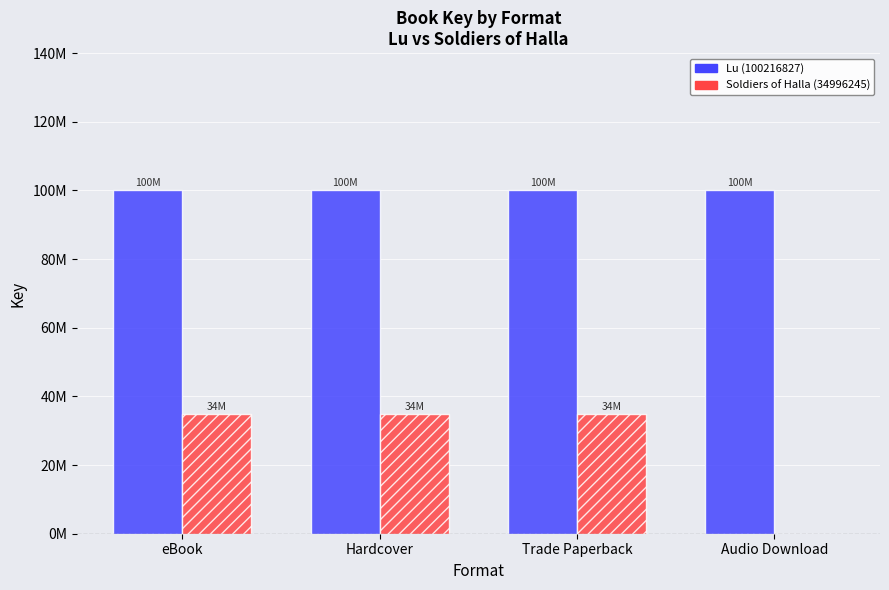

What is the sum of the Soldiers of Halla (34996245) values at Audio Download and eBook?

35.0